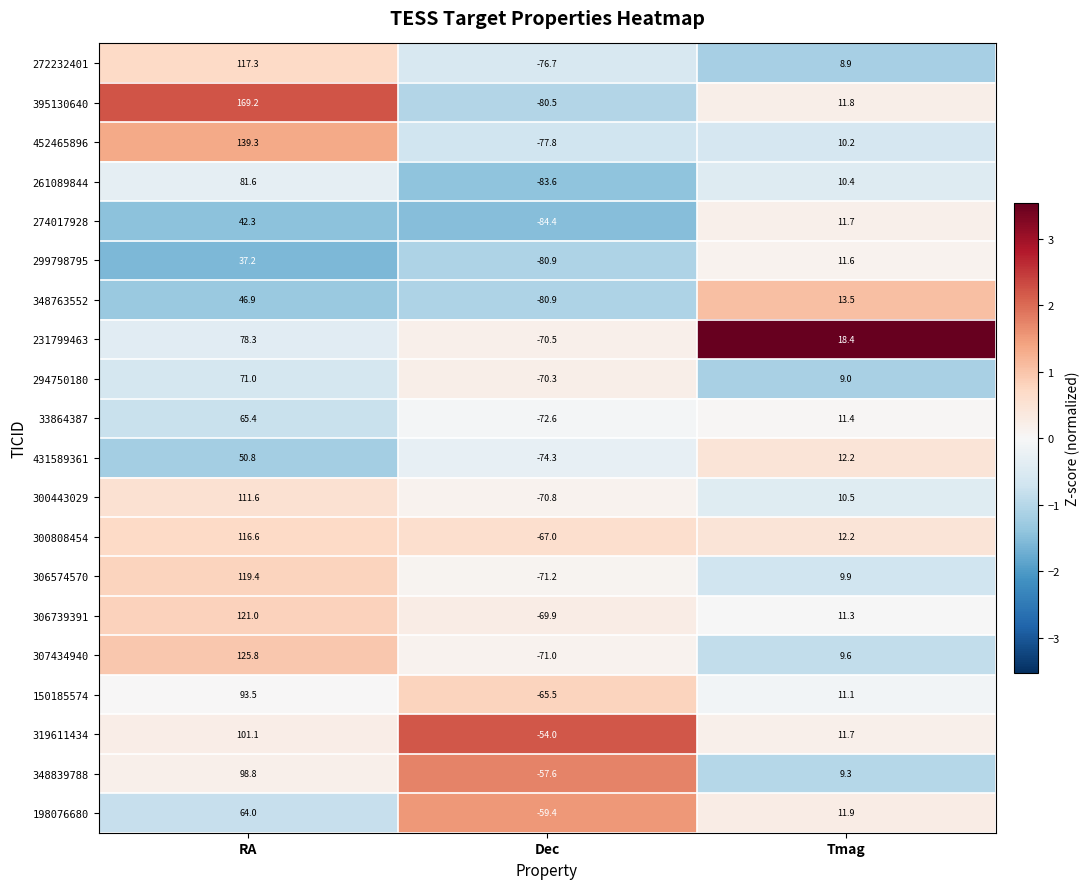

List the series in order of their peak value, lowest first.

299798795, 274017928, 348763552, 431589361, 198076680, 33864387, 294750180, 231799463, 261089844, 150185574, 348839788, 319611434, 300443029, 300808454, 272232401, 306574570, 306739391, 307434940, 452465896, 395130640